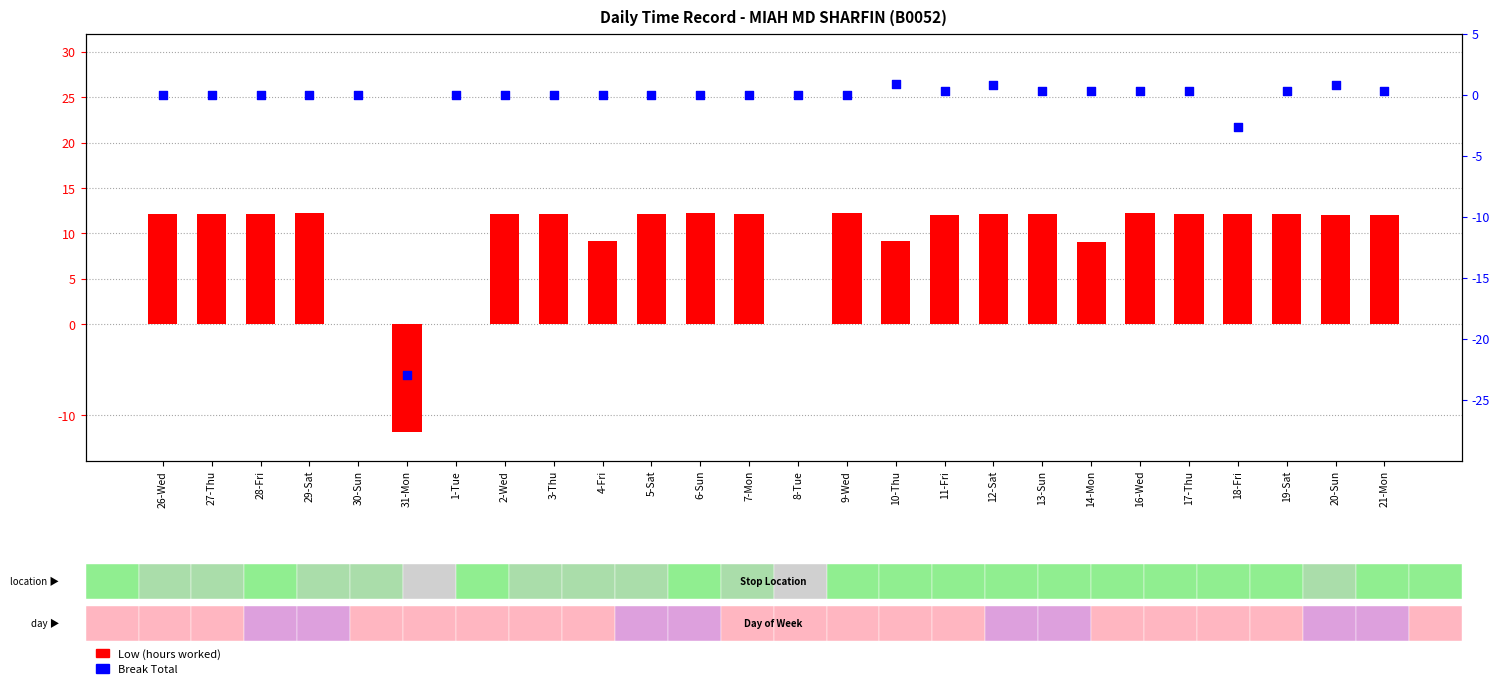

At how many categories does at least one series exceed 11?

19